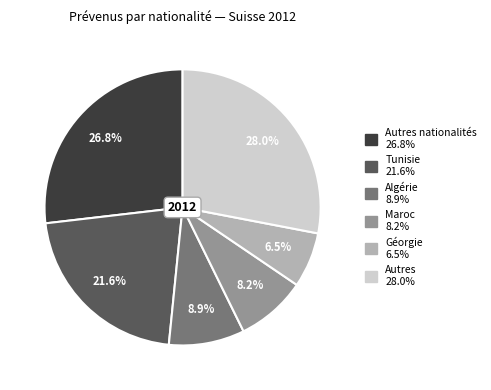

Is there any slice that represents more than half of the pie?

No